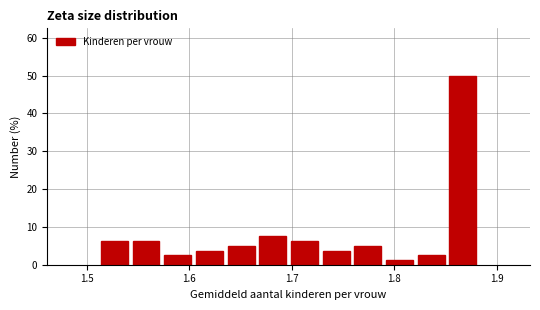

Around what value on the x-axis is the tallest bar? Give the approximate position of its centre, as read against the axis.

1.87